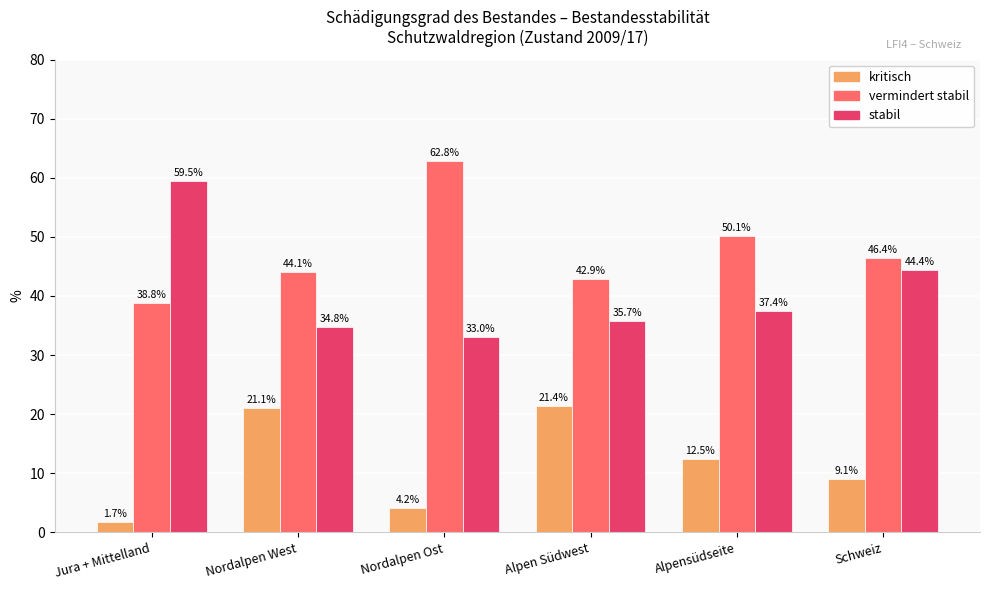

The value of stabil at Nordalpen West is 34.8. True or false?

True